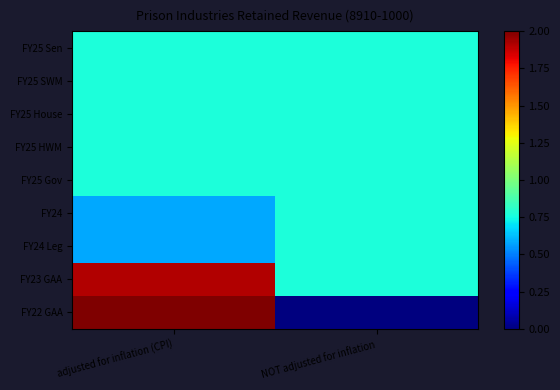

Reading left to right, transcribe all the data shown in this chart.

FY25 Sen: adjusted for inflation (CPI)=0.8	NOT adjusted for inflation=0.8
FY25 SWM: adjusted for inflation (CPI)=0.8	NOT adjusted for inflation=0.8
FY25 House: adjusted for inflation (CPI)=0.8	NOT adjusted for inflation=0.8
FY25 HWM: adjusted for inflation (CPI)=0.8	NOT adjusted for inflation=0.8
FY25 Gov: adjusted for inflation (CPI)=0.8	NOT adjusted for inflation=0.8
FY24: adjusted for inflation (CPI)=0.6	NOT adjusted for inflation=0.8
FY24 Leg: adjusted for inflation (CPI)=0.6	NOT adjusted for inflation=0.8
FY23 GAA: adjusted for inflation (CPI)=1.9	NOT adjusted for inflation=0.8
FY22 GAA: adjusted for inflation (CPI)=2.0	NOT adjusted for inflation=0.0